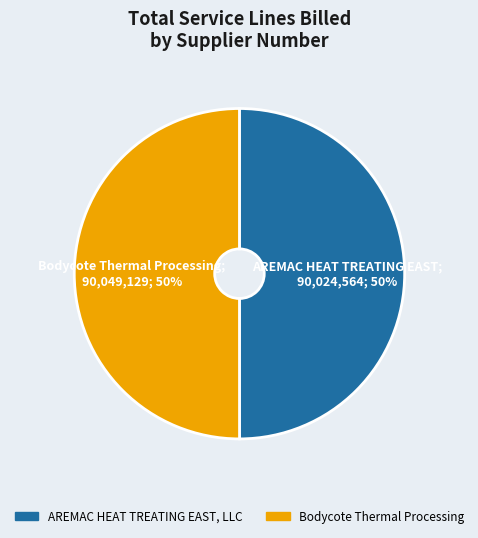

Approximately how many times larger is the value at AREMAC HEAT TREATING EAST, LLC compared to Bodycote Thermal Processing?

1.0